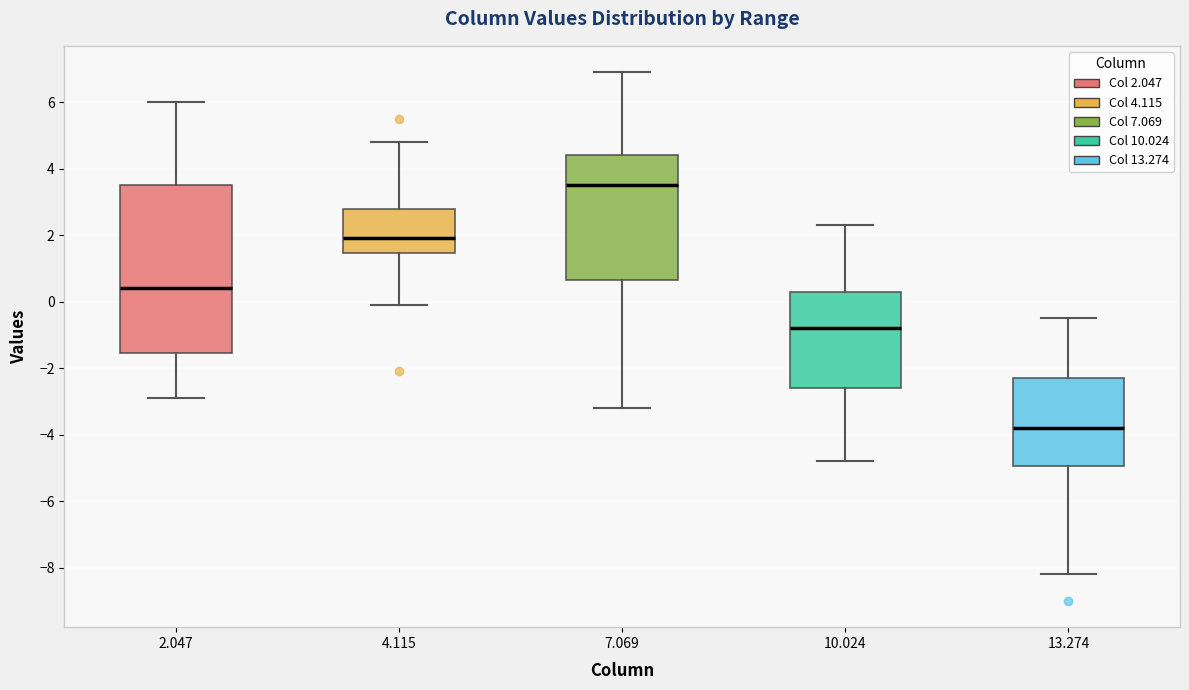

Reading left to right, transcribe this box plot: for each box, give where its median line is, the range the box spans, and where its two whiskers end, as read against the y-axis. The values are not printed on the chart, so give them approximately, as read against the axis.

2.047: median 0.4, box -1.6 to 3.6, whiskers -2.8 to 6.0
4.115: median 2.0, box 1.4 to 2.8, whiskers 0.0 to 4.8
7.069: median 3.6, box 0.6 to 4.4, whiskers -3.2 to 7.0
10.024: median -0.8, box -2.6 to 0.4, whiskers -4.8 to 2.4
13.274: median -3.8, box -5.0 to -2.2, whiskers -8.2 to -0.4